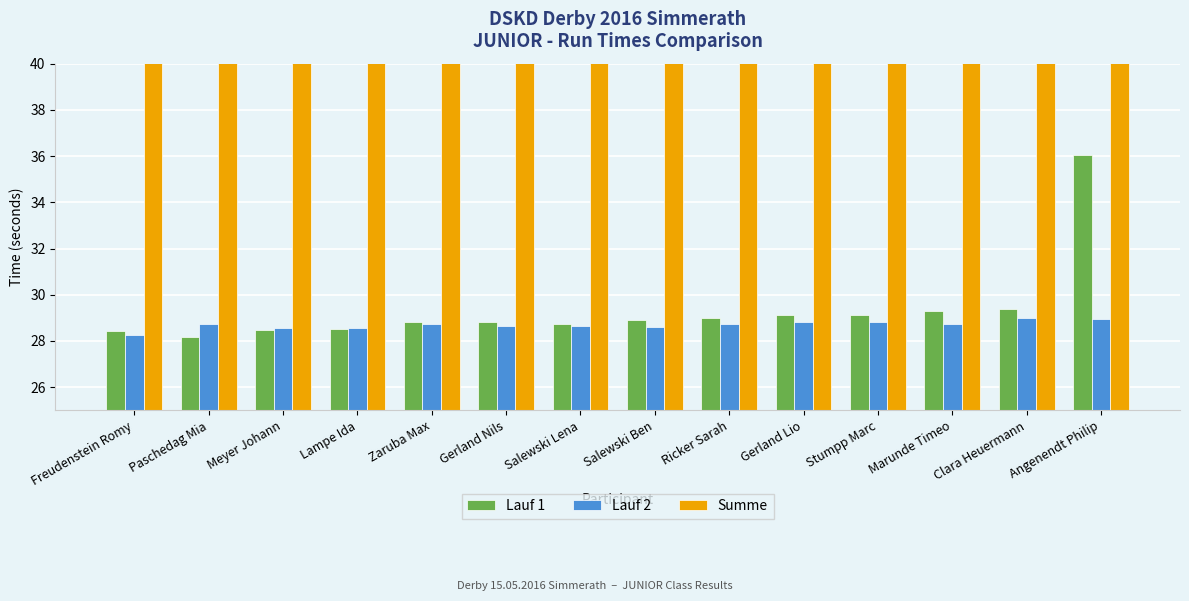

At which category is the sum across all series the highest?

Angenendt Philip